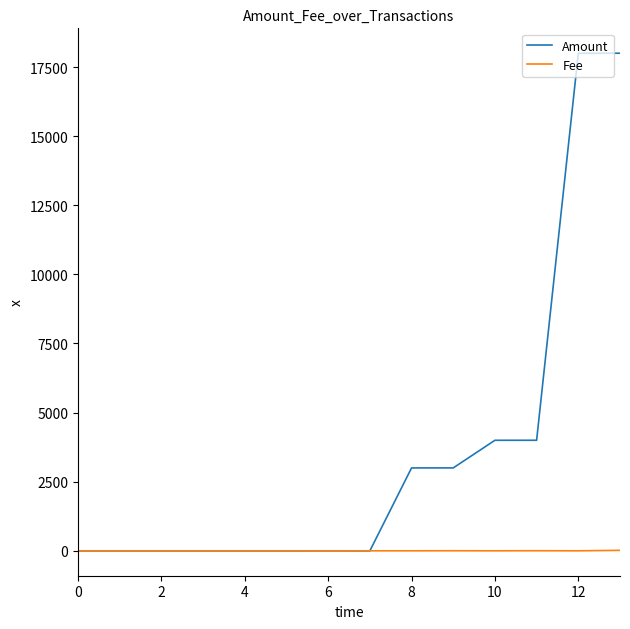

List the series in order of their overall mean, lowest first.

Fee, Amount